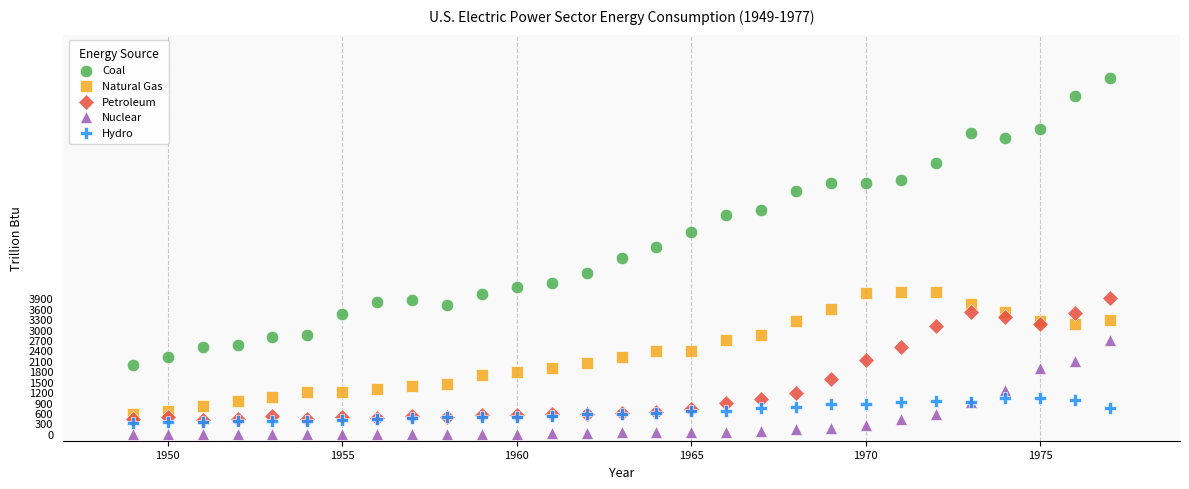

In the Coal series, what Y value is closest to 6128?

6301.6